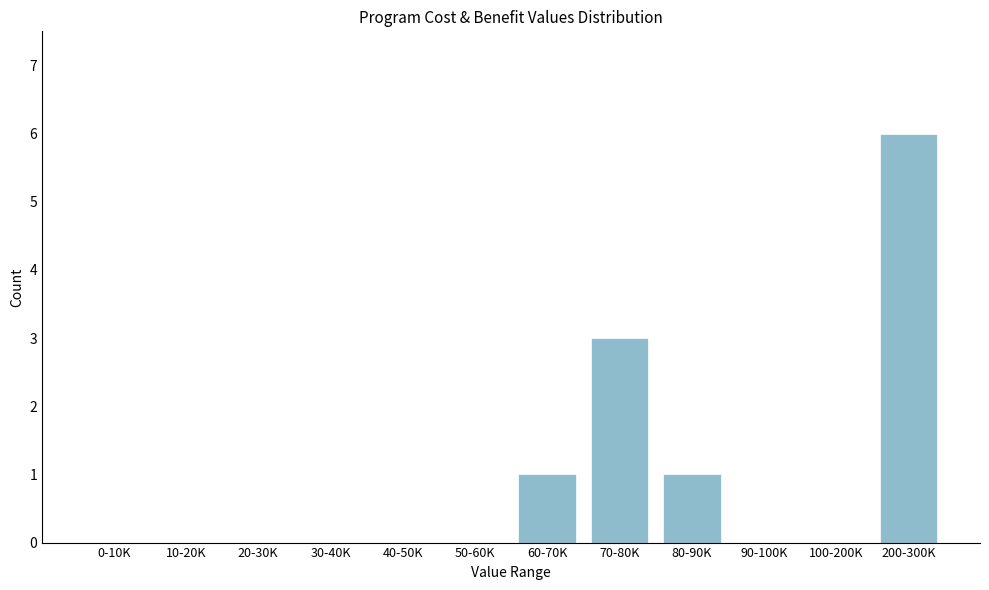

Reading left to right, list all the values displayed in this chart.

0-10K=0	10-20K=0	20-30K=0	30-40K=0	40-50K=0	50-60K=0	60-70K=1	70-80K=3	80-90K=1	90-100K=0	100-200K=0	200-300K=6